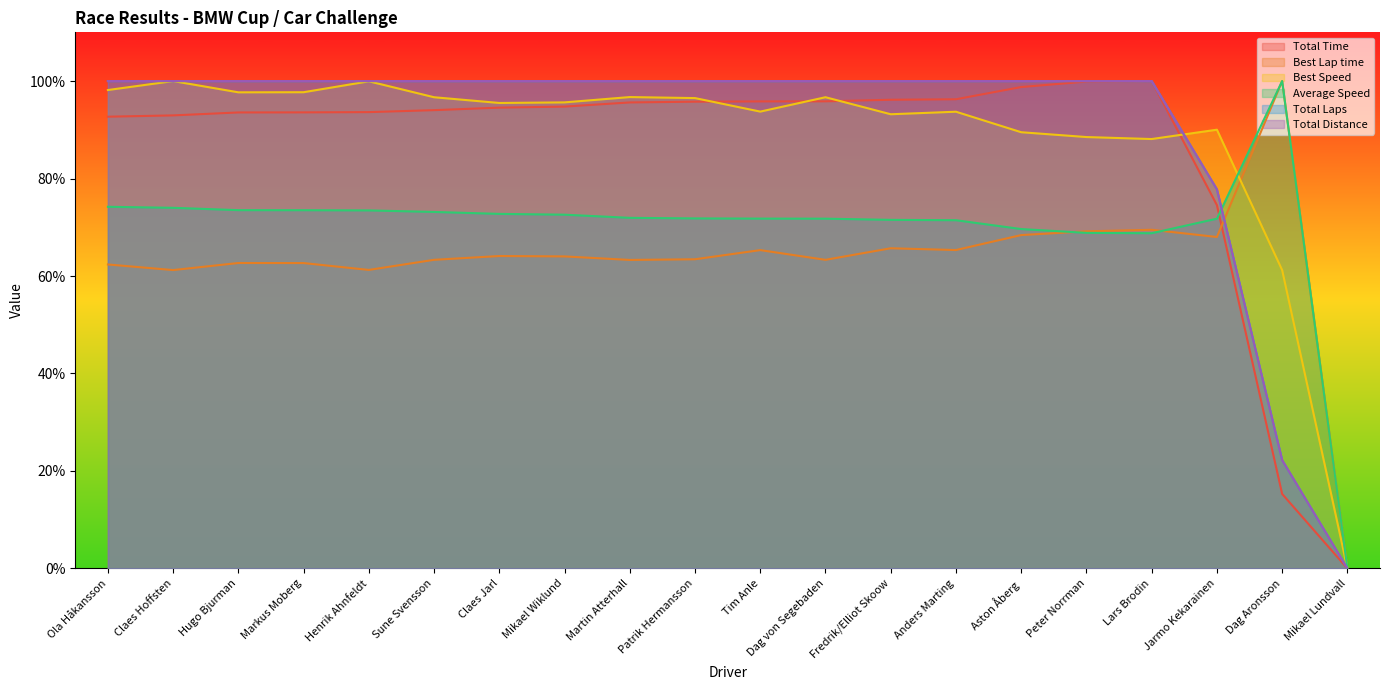

True or false: Best Lap time has a value of 27.8 at Claes Hoffsten.

False